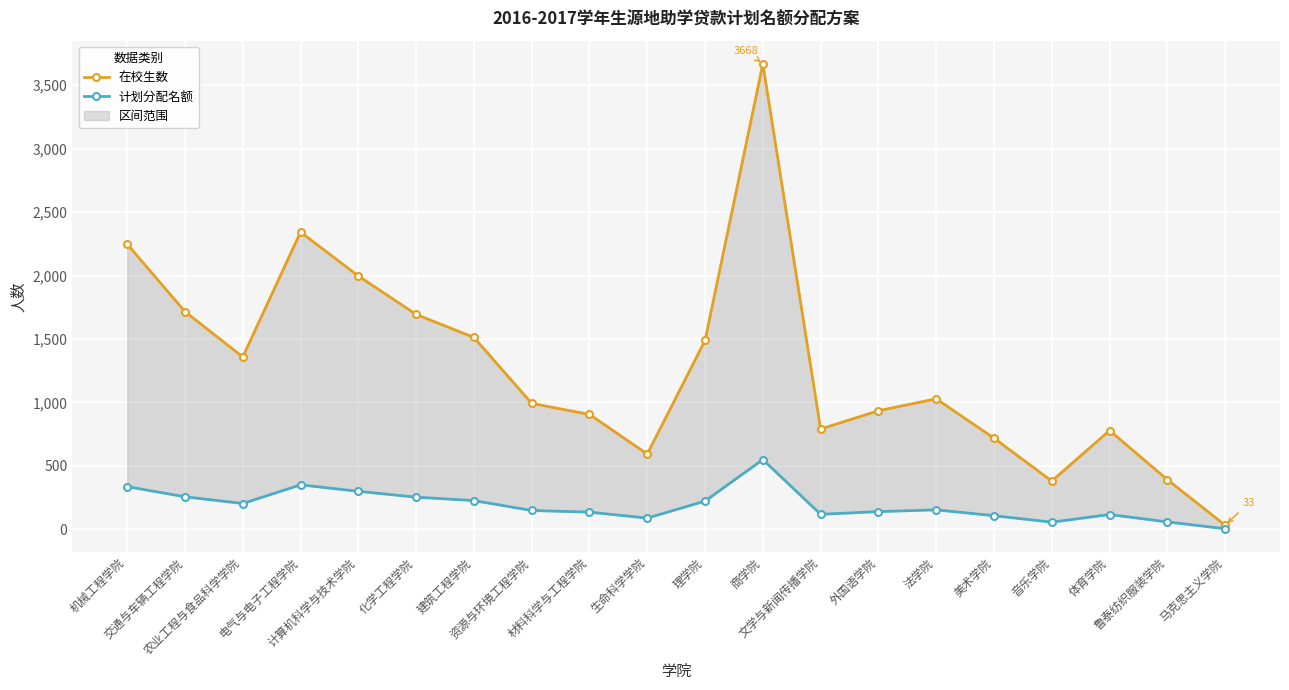

At which category does 在校生数 reach its first local valley?

农业工程与食品科学学院